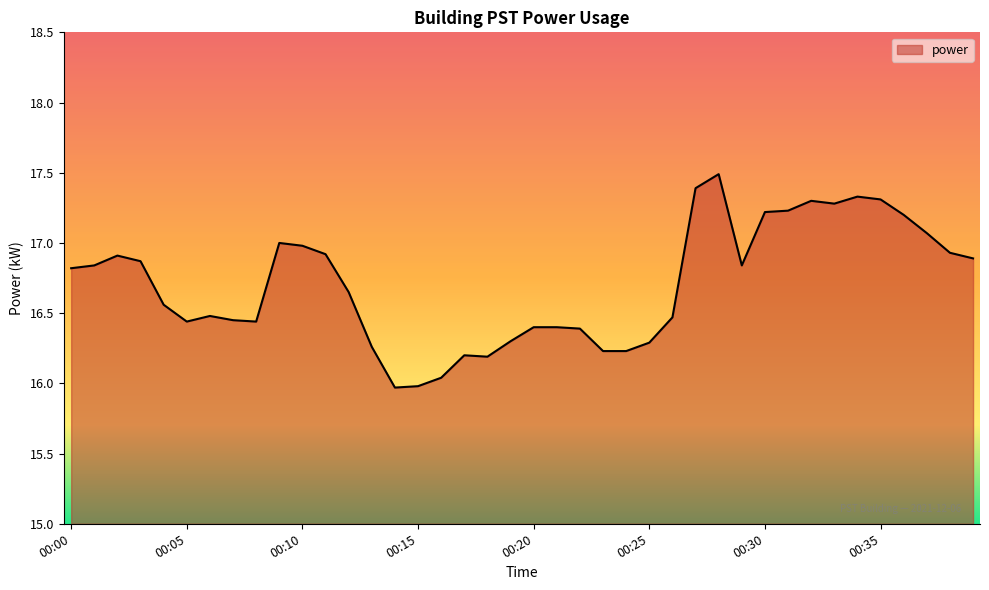

What is the greatest value displayed?

17.5